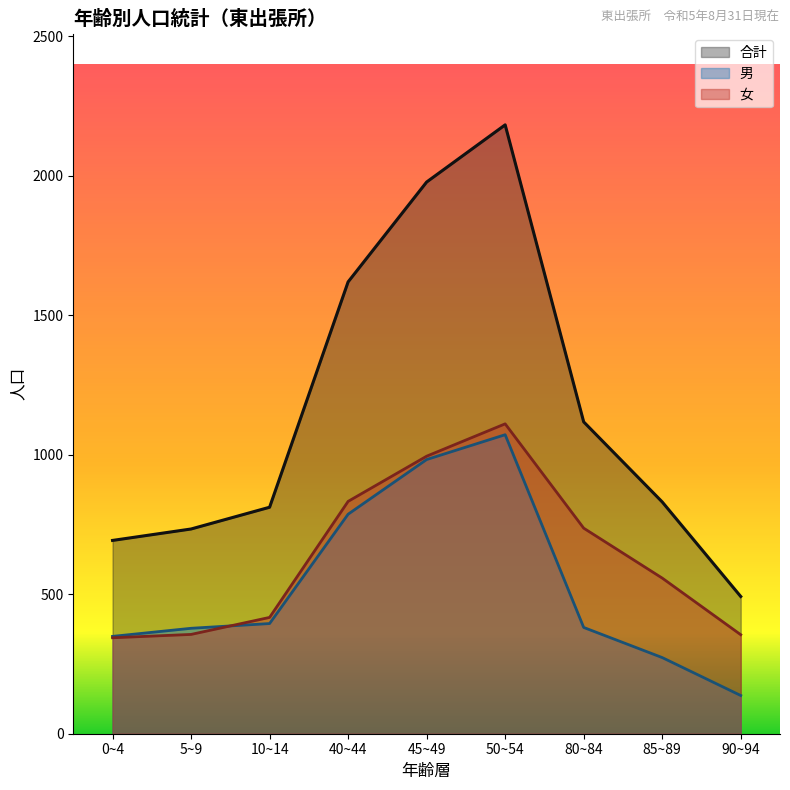

Is the value of 女 at 80~84 greater than the value of 男 at 45~49?

No